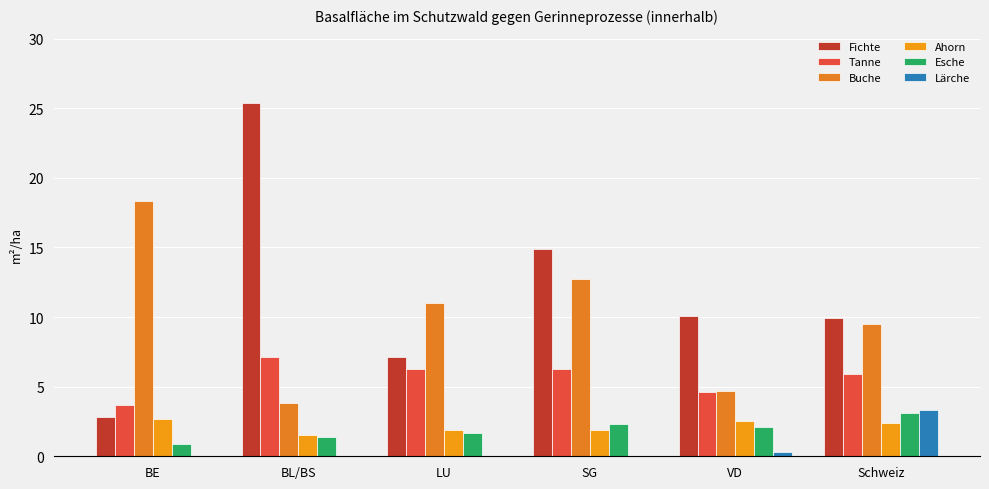

What is the sum of all Fichte values?

70.2